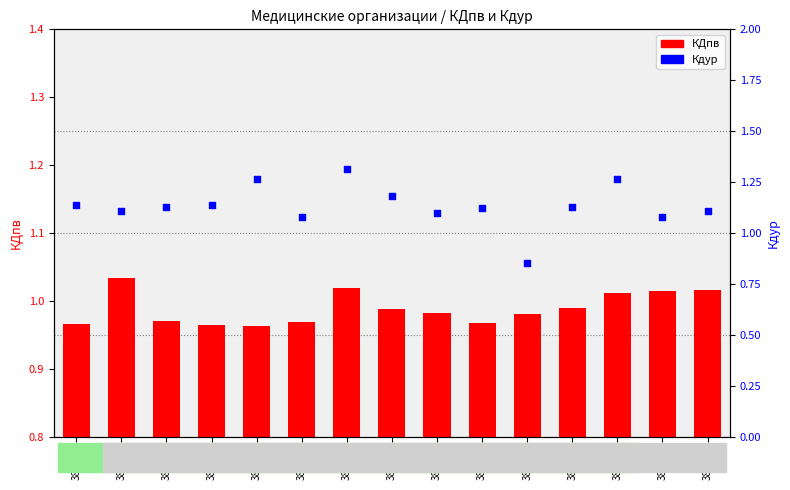

What is the total value across all series at 380391?

2.3